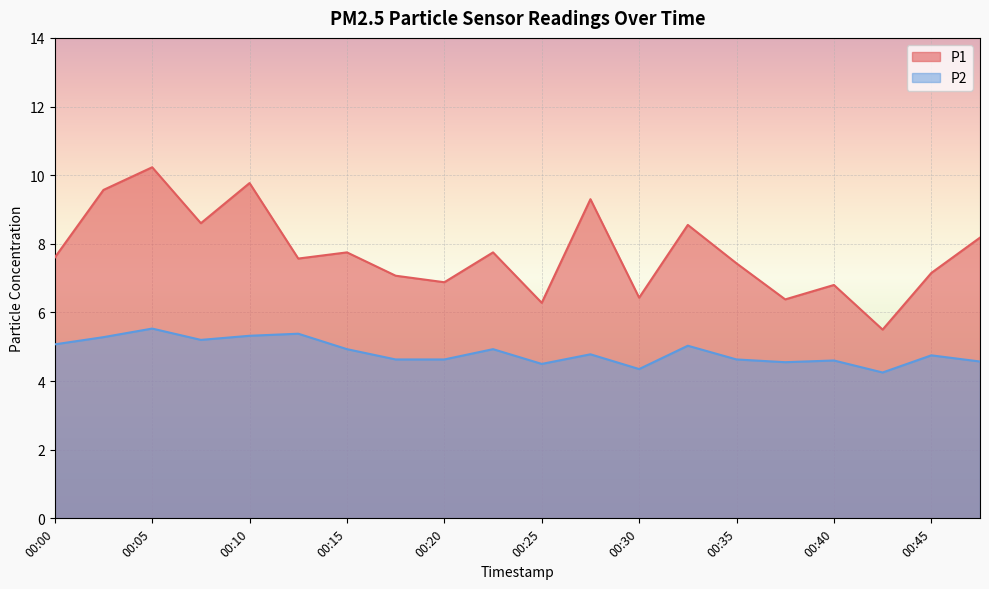

Count the number of categories in the chart.

20